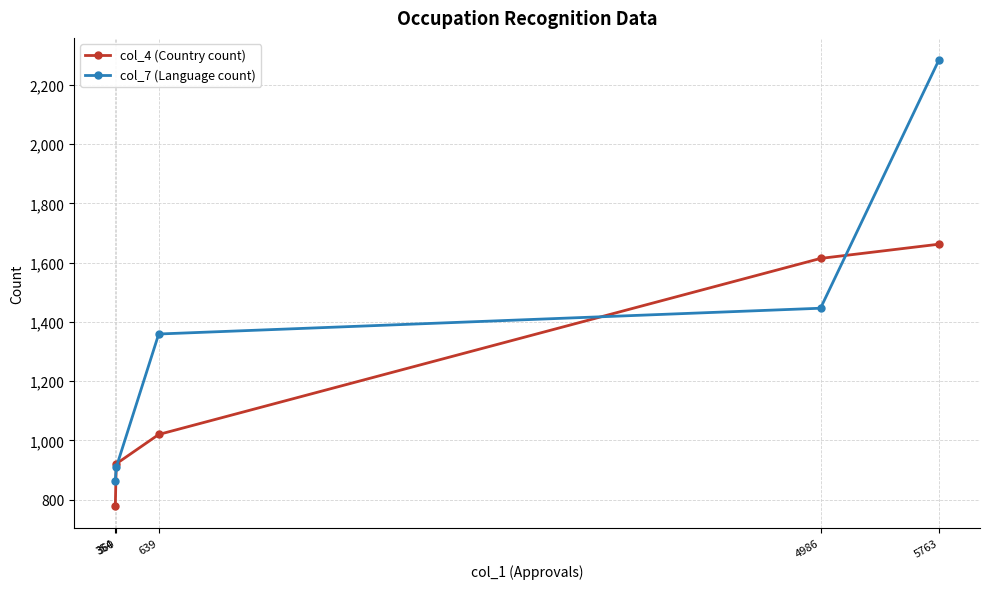

Read the col_4 (Country count) value at 360, to the nearest 100.

900